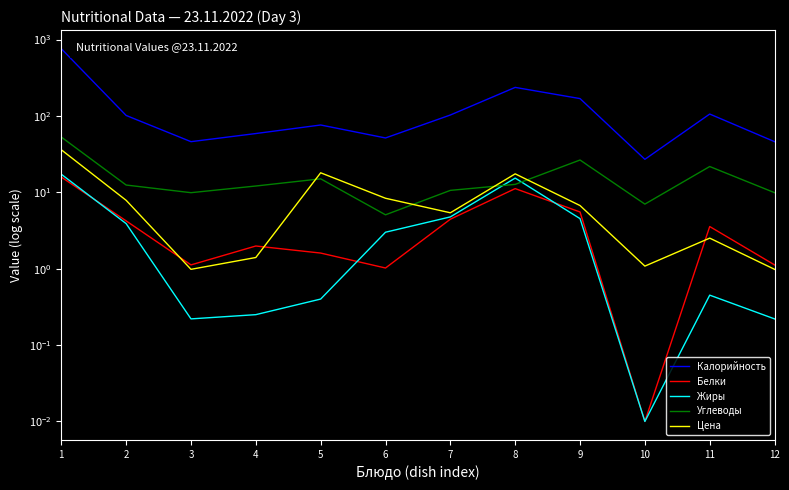

At which category does Цена reach its first local peak?

5